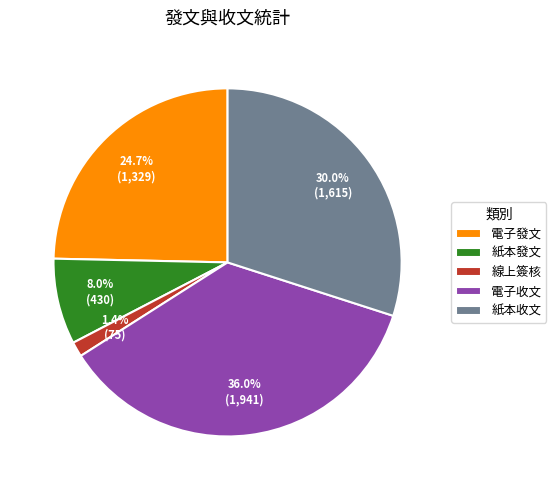

Which slice is the largest?

電子收文